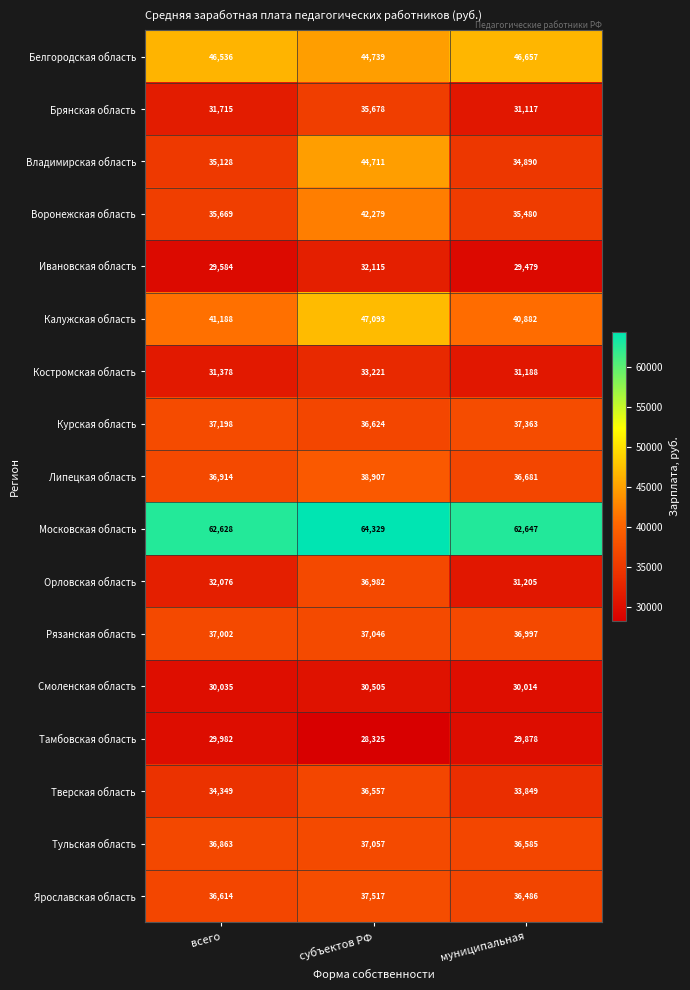

What value does the Белгородская область series have at всего, to the nearest 100?

46500